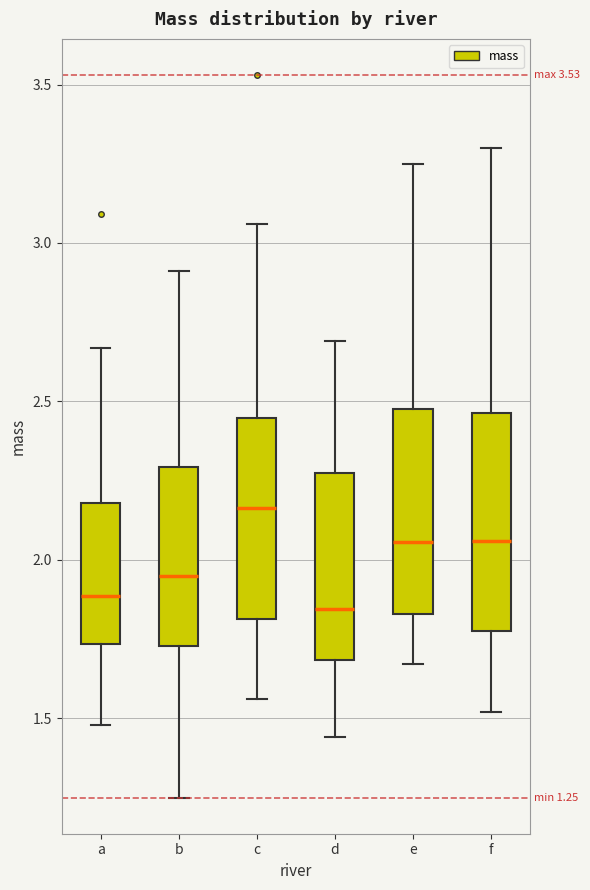

Which box's median line is the highest?

c